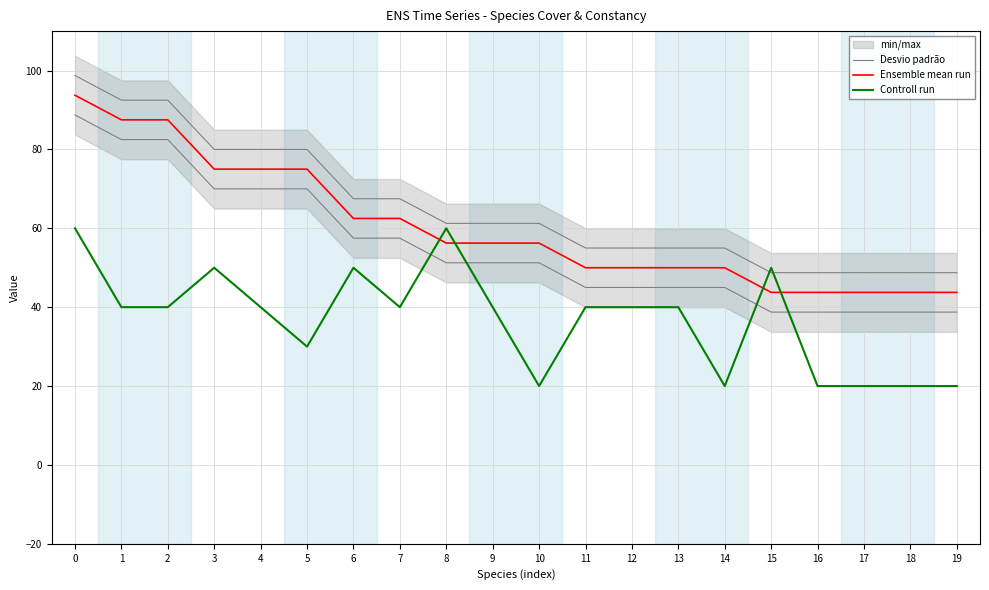

Is the value of Controll run at 19 greater than the value of Ensemble mean run at 0?

No